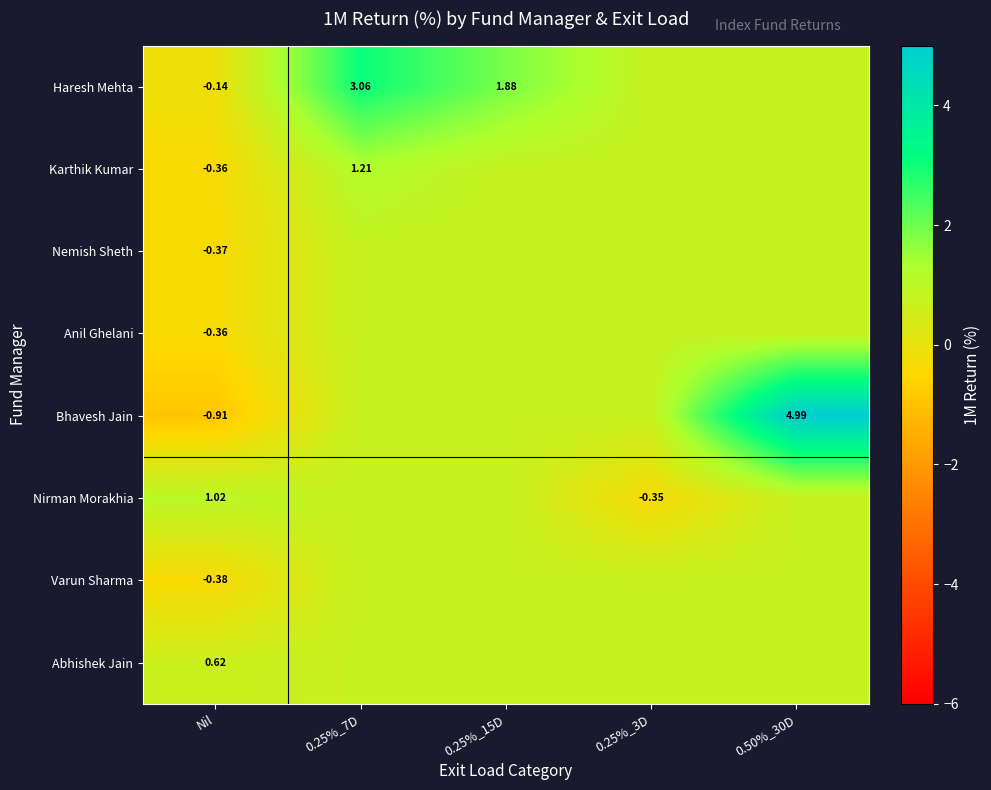

The Bhavesh Jain series shows 5.0 at 0.50%_30D. True or false?

True